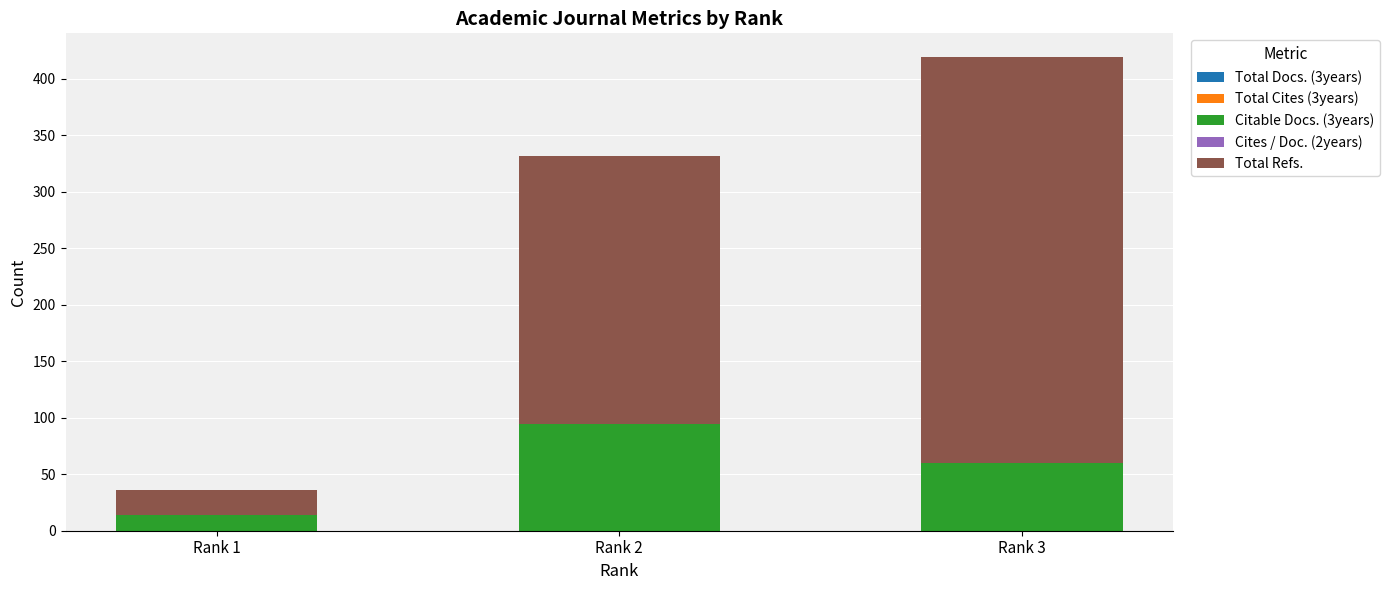

What is the highest value of the Citable Docs. (3years) series?

94.0